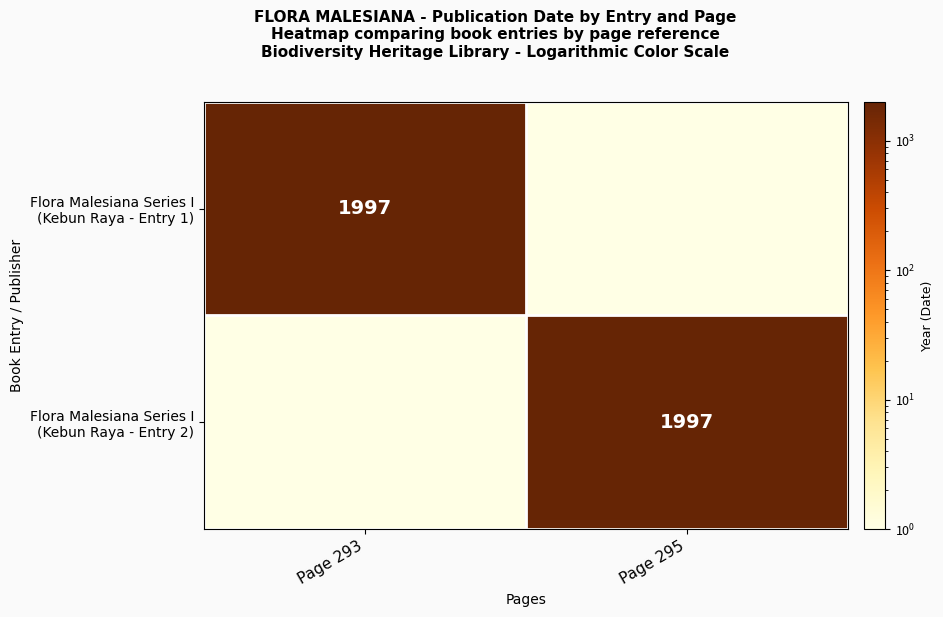

Is the value of Flora Malesiana Series I (Kebun Raya - Entry 2) at Page 293 greater than the value of Flora Malesiana Series I (Kebun Raya - Entry 1) at Page 295?

No